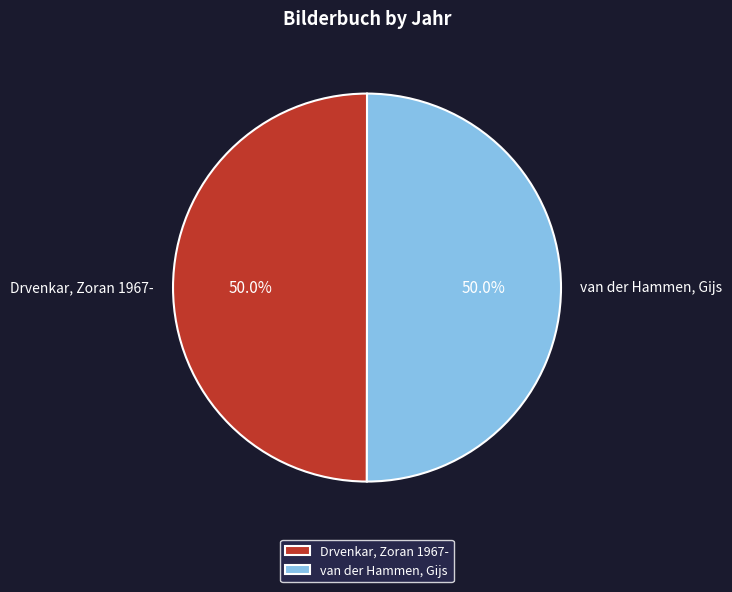

Approximately how many times larger is the value at van der Hammen, Gijs compared to Drvenkar, Zoran 1967-?

1.0